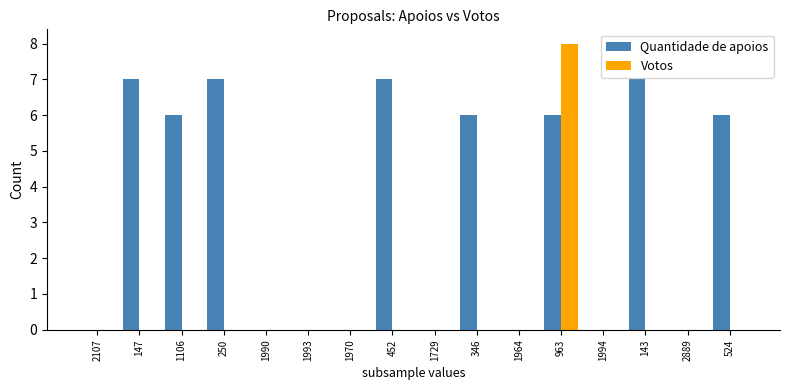

What is the maximum value shown in the chart?

8